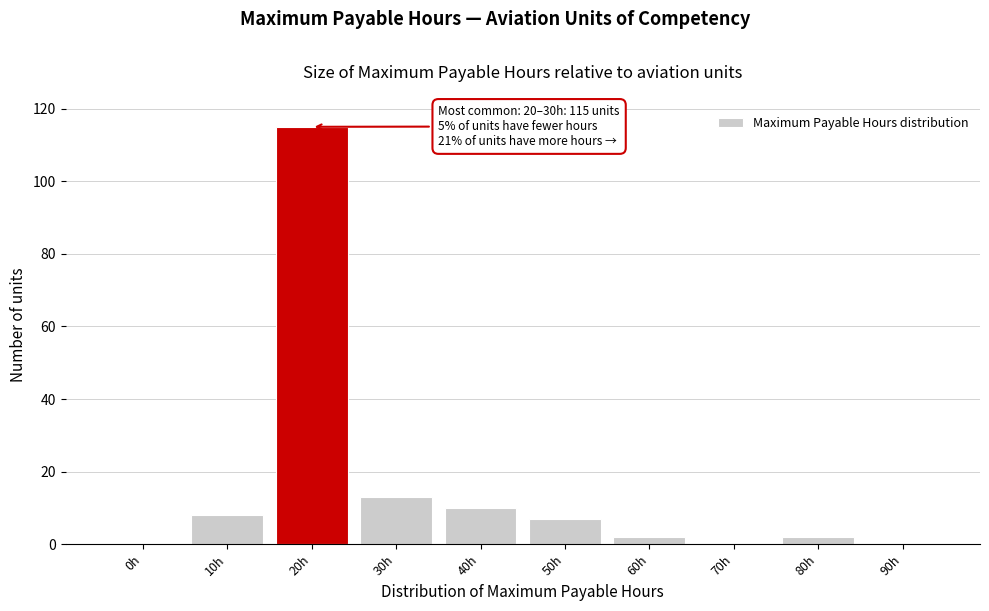

Reading left to right, list all the values displayed in this chart.

0h=0	10h=8	20h=115	30h=13	40h=10	50h=7	60h=2	70h=0	80h=2	90h=0